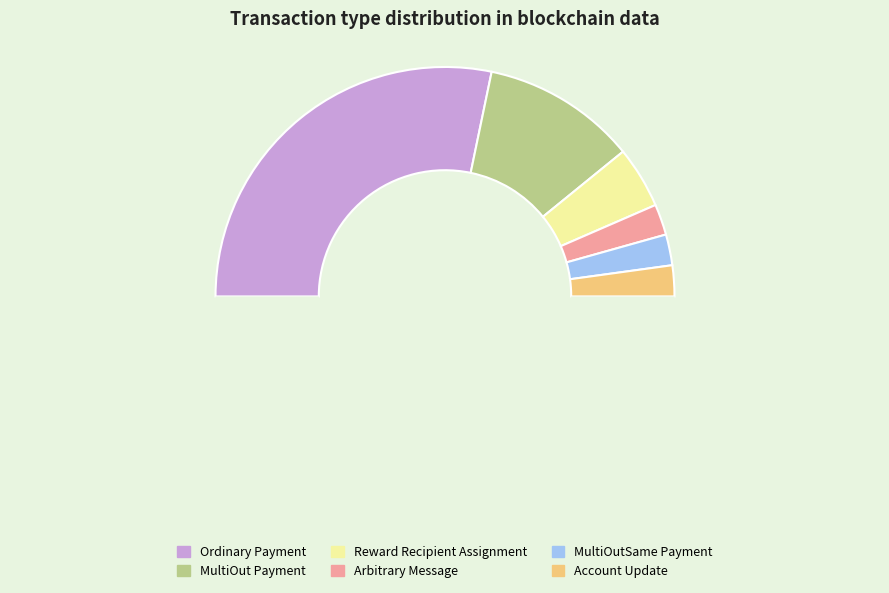

How many slices are in this pie chart?

7